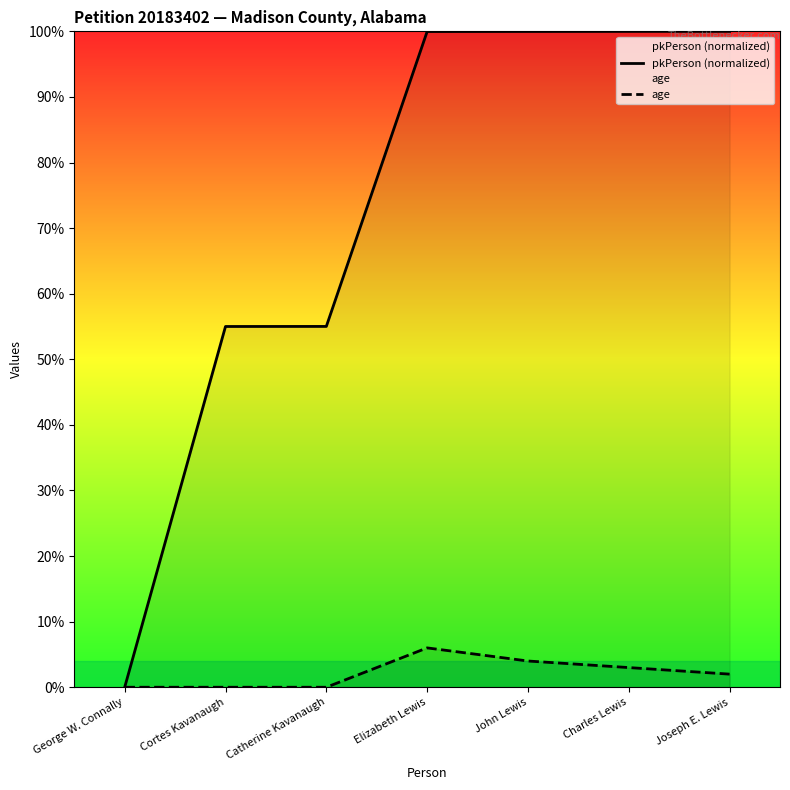

In age, how many points are higher than both neighbors (excluding endpoints)?

1